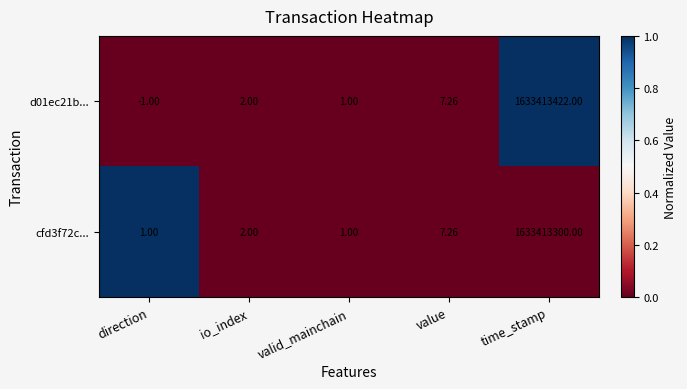

At which category is the sum across all series the highest?

time_stamp